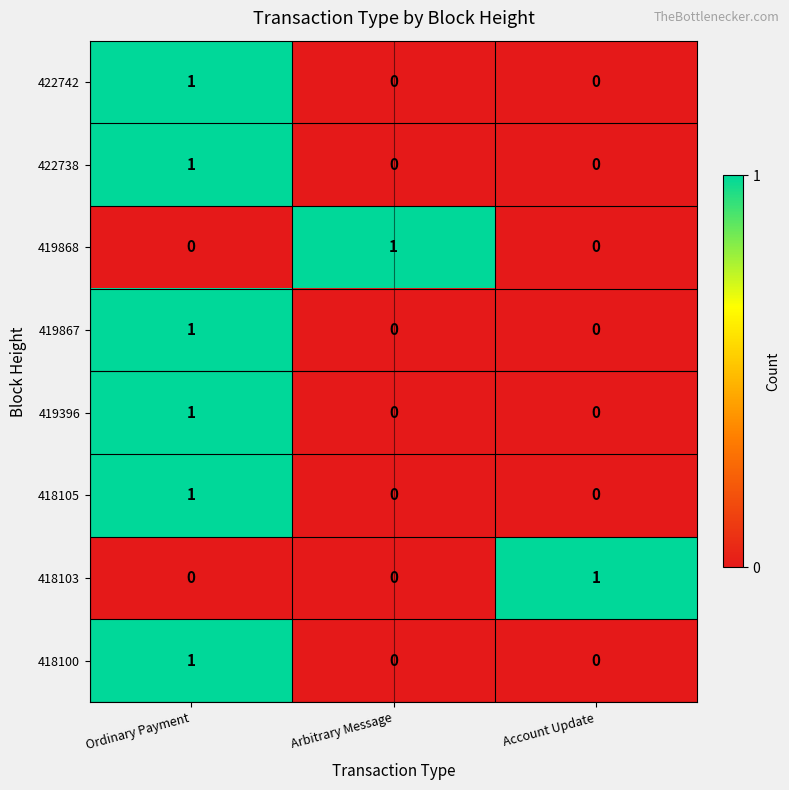

Count the 422738 values in the range 0 to 1.

3